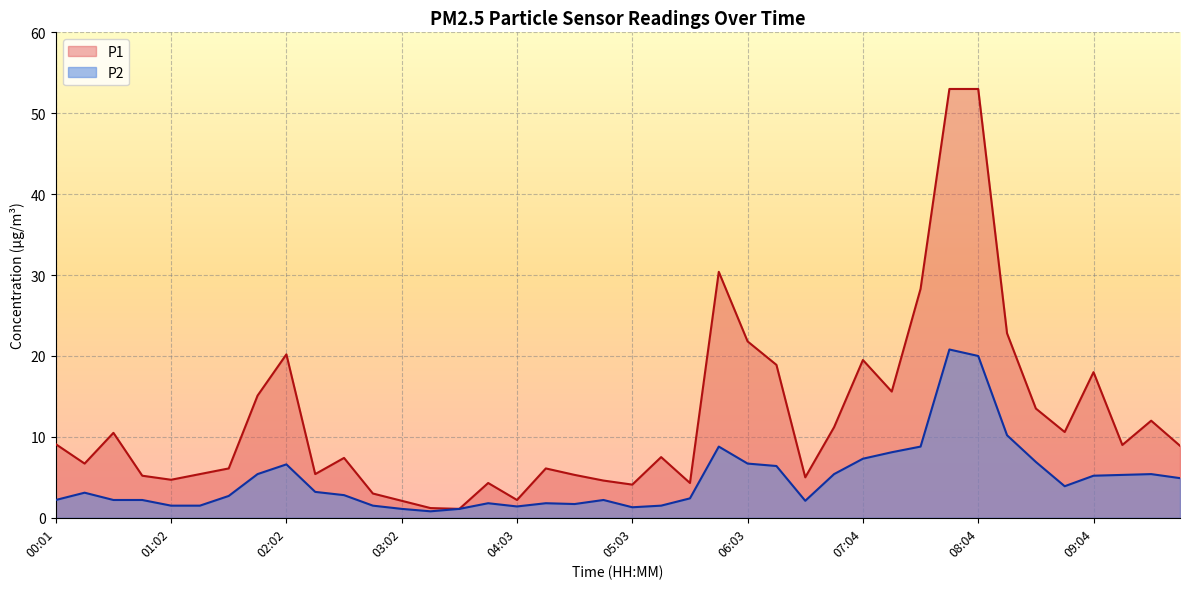

What is the greatest value displayed?

53.0